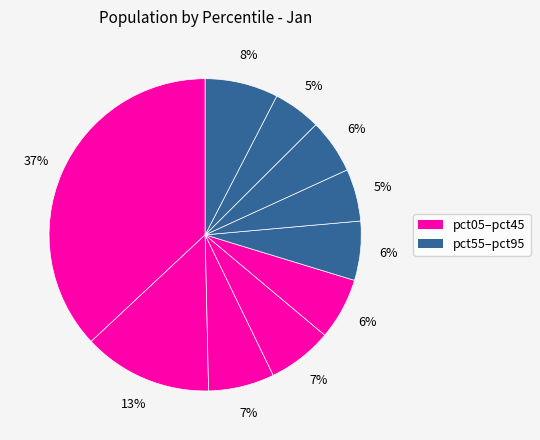

Is there a majority slice in this chart?

No